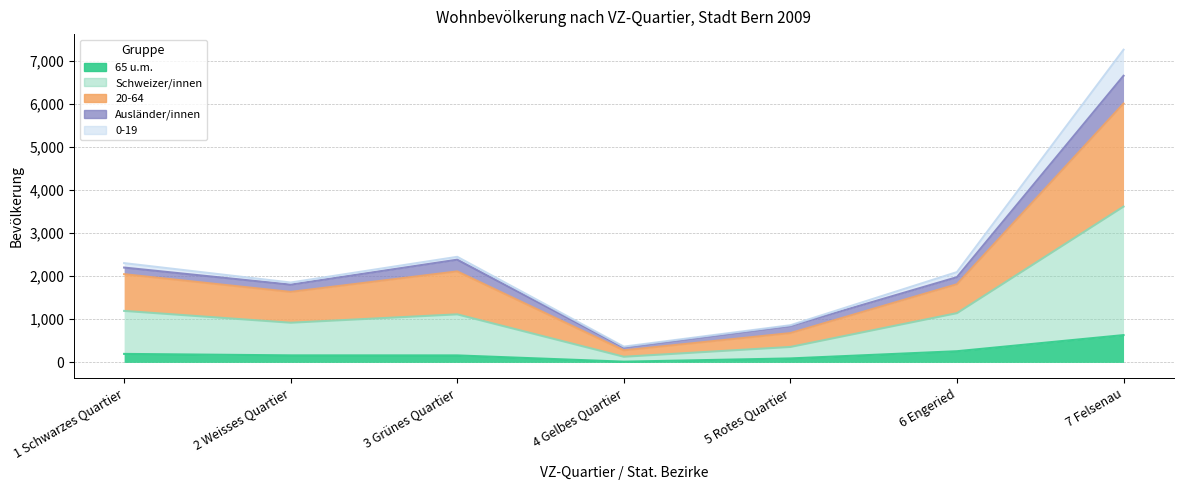

True or false: Schweizer/innen and 20-64 intersect in this chart.

False